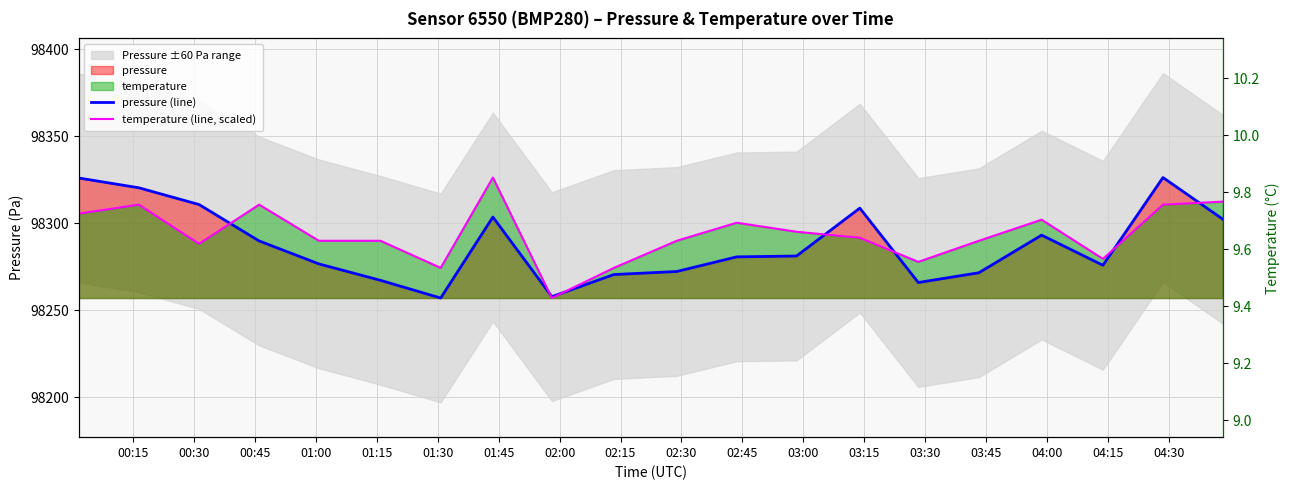

Count the number of categories in the chart.

20